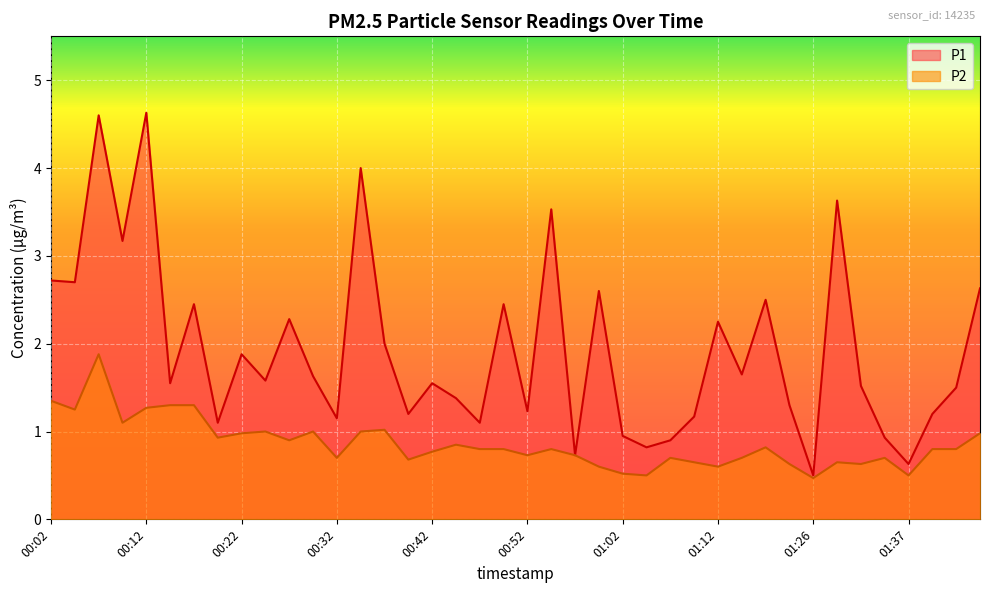

True or false: P2 and P1 intersect in this chart.

False